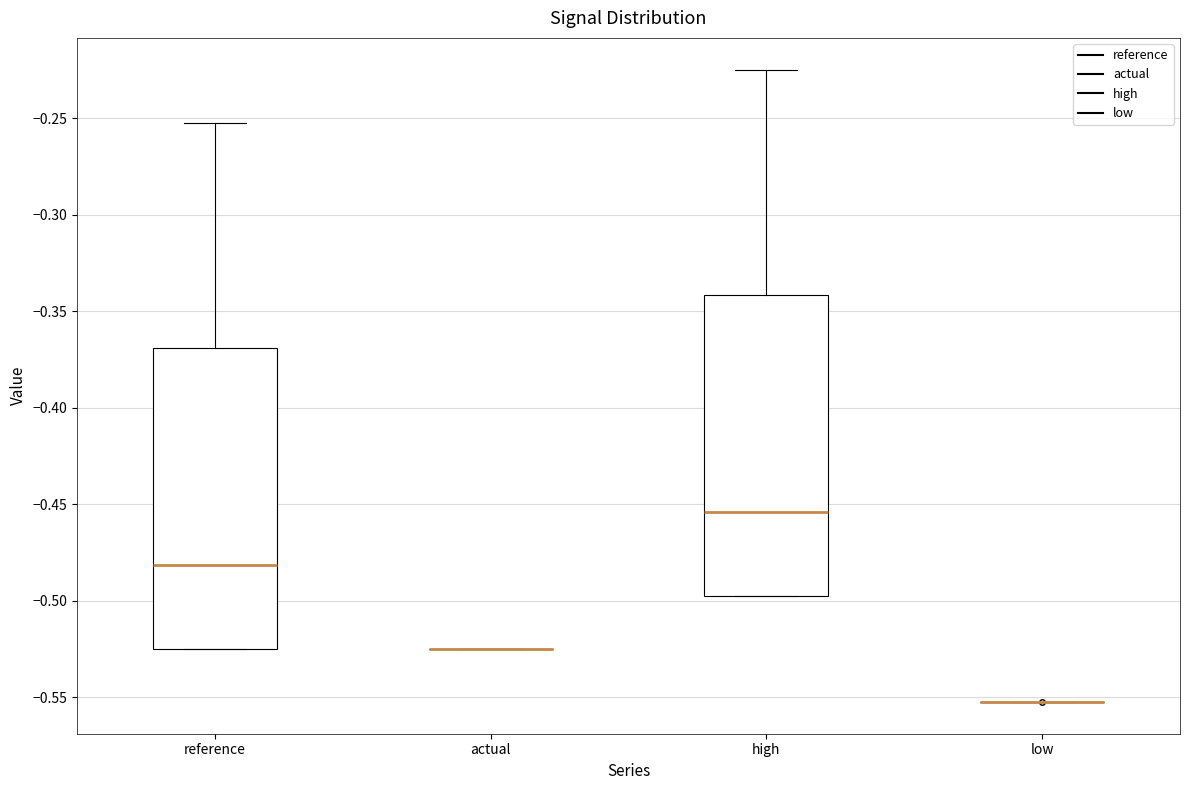

Reading left to right, read every box against the y-axis: the position of its median line, the range the box covers, and the ends of its whiskers. The values are not printed on the chart, so give them approximately, as read against the axis.

reference: median -0.480, box -0.525 to -0.370, whiskers -0.525 to -0.250
actual: box collapsed to a line at -0.525, whiskers -0.525 to -0.525
high: median -0.455, box -0.495 to -0.340, whiskers -0.500 to -0.225
low: box collapsed to a line at -0.555, whiskers -0.555 to -0.555